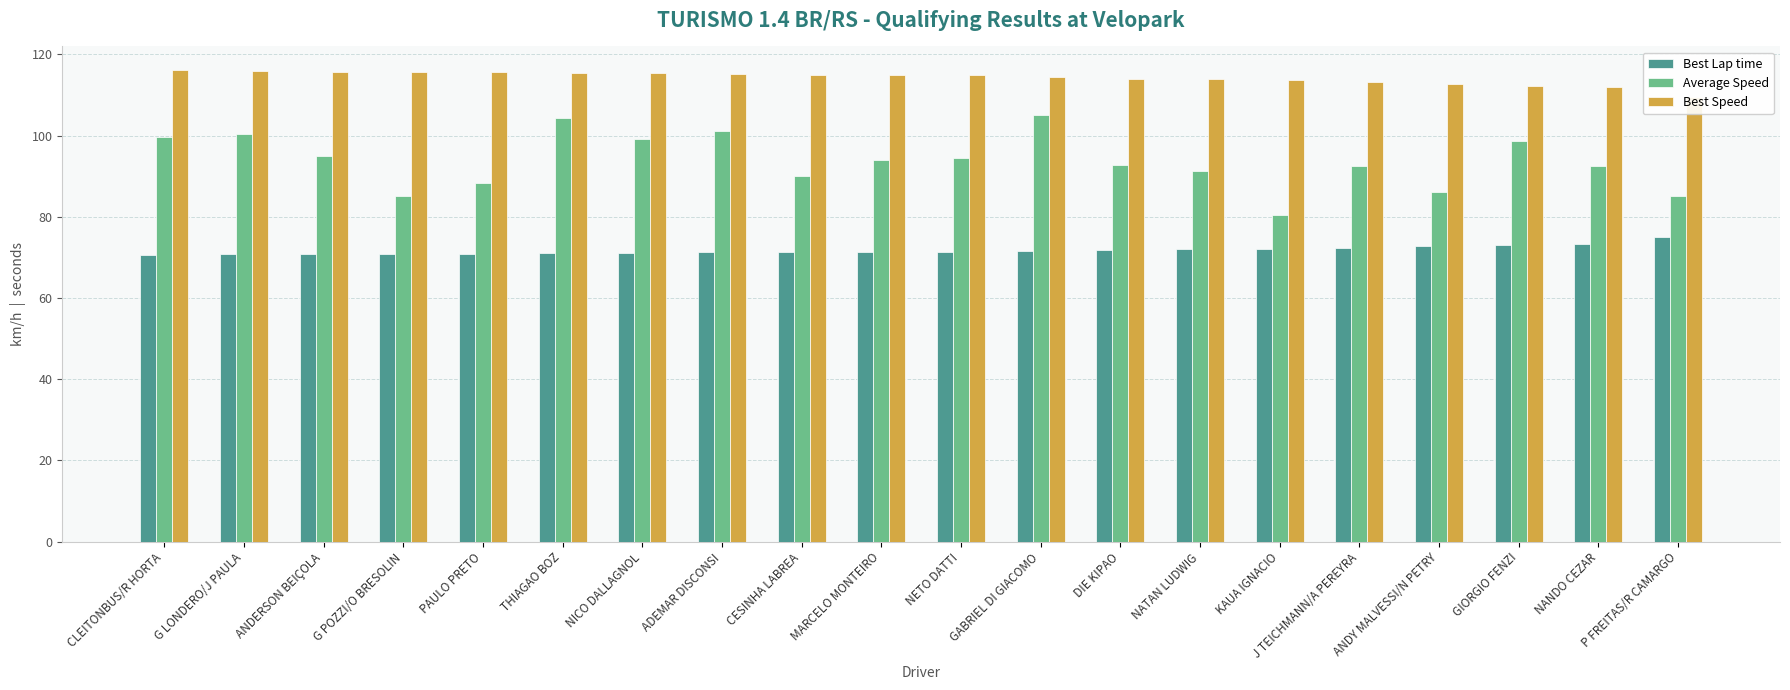

At which label is Average Speed closest to 92?

NANDO CEZAR